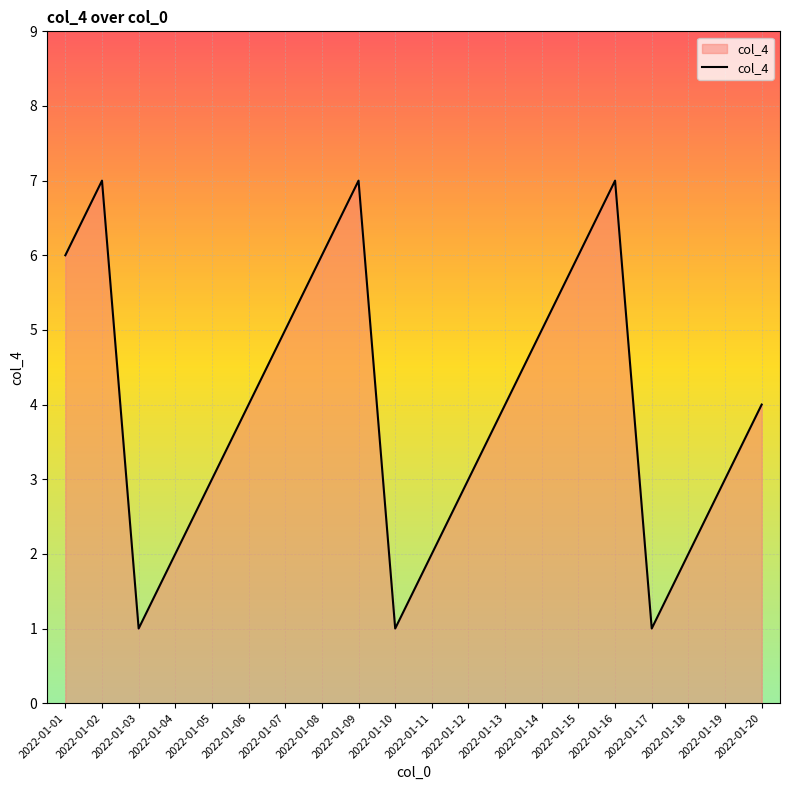

What is the average value?

4